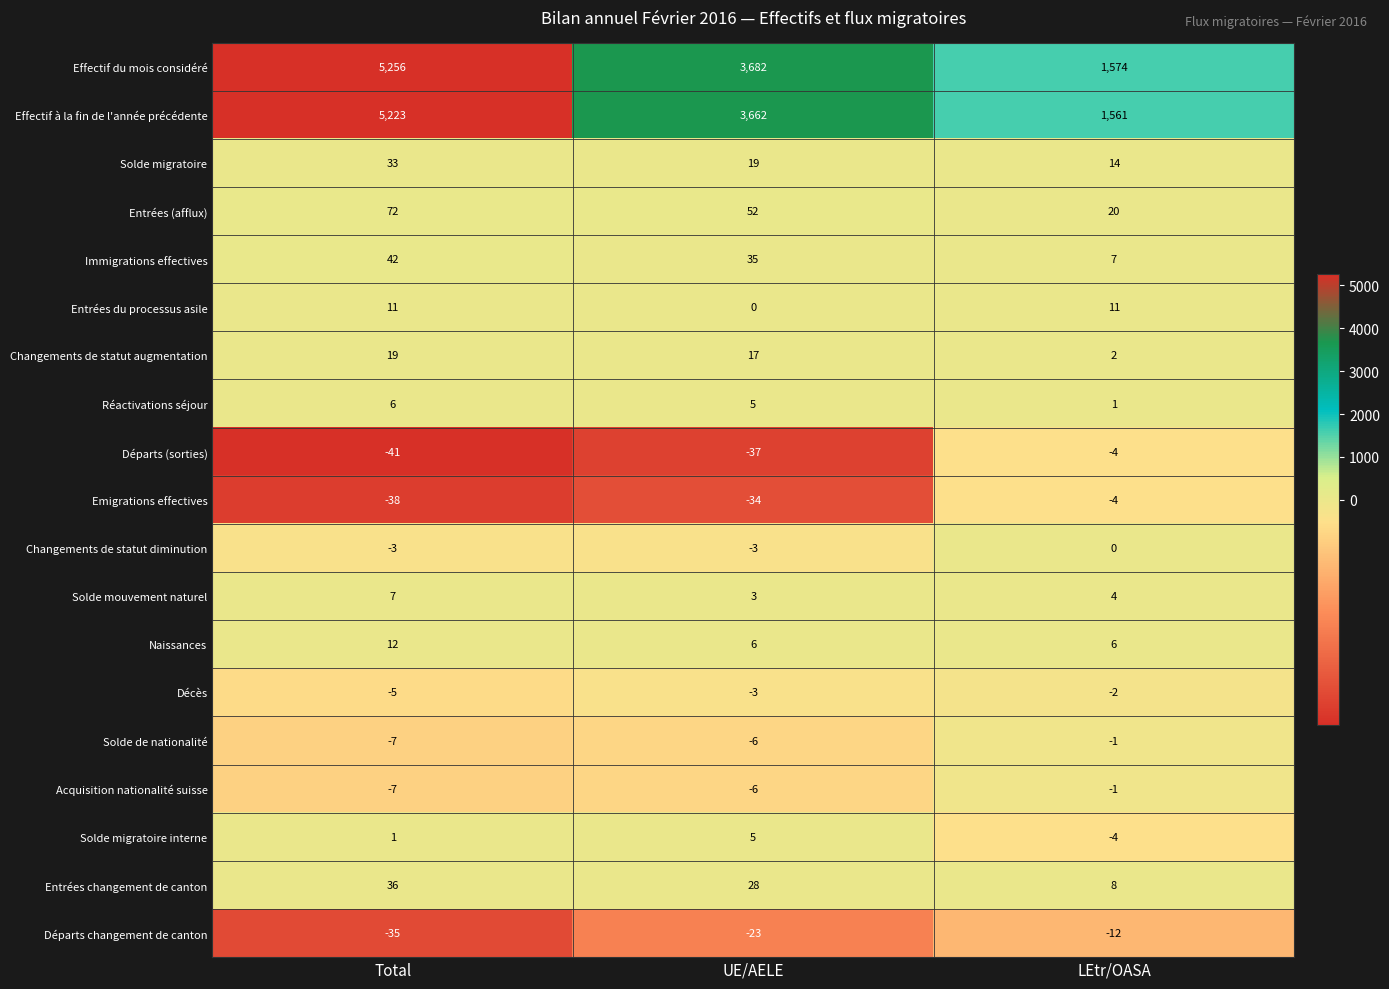

What is the maximum value shown in the chart?

5256